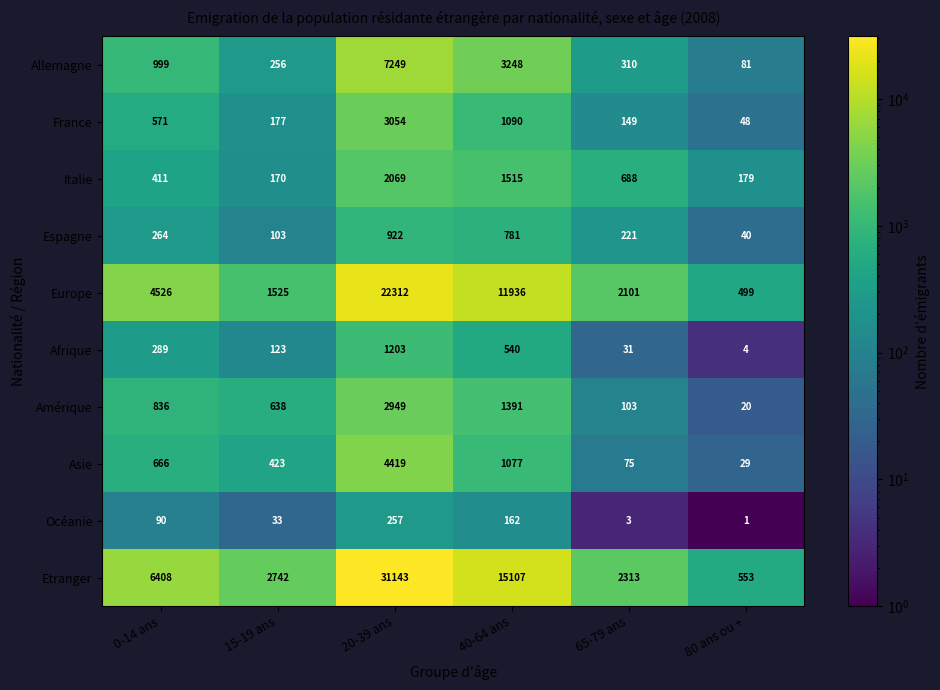

At 40-64 ans, list the series in order from largest to smallest.

Etranger, Europe, Allemagne, Italie, Amérique, France, Asie, Espagne, Afrique, Océanie